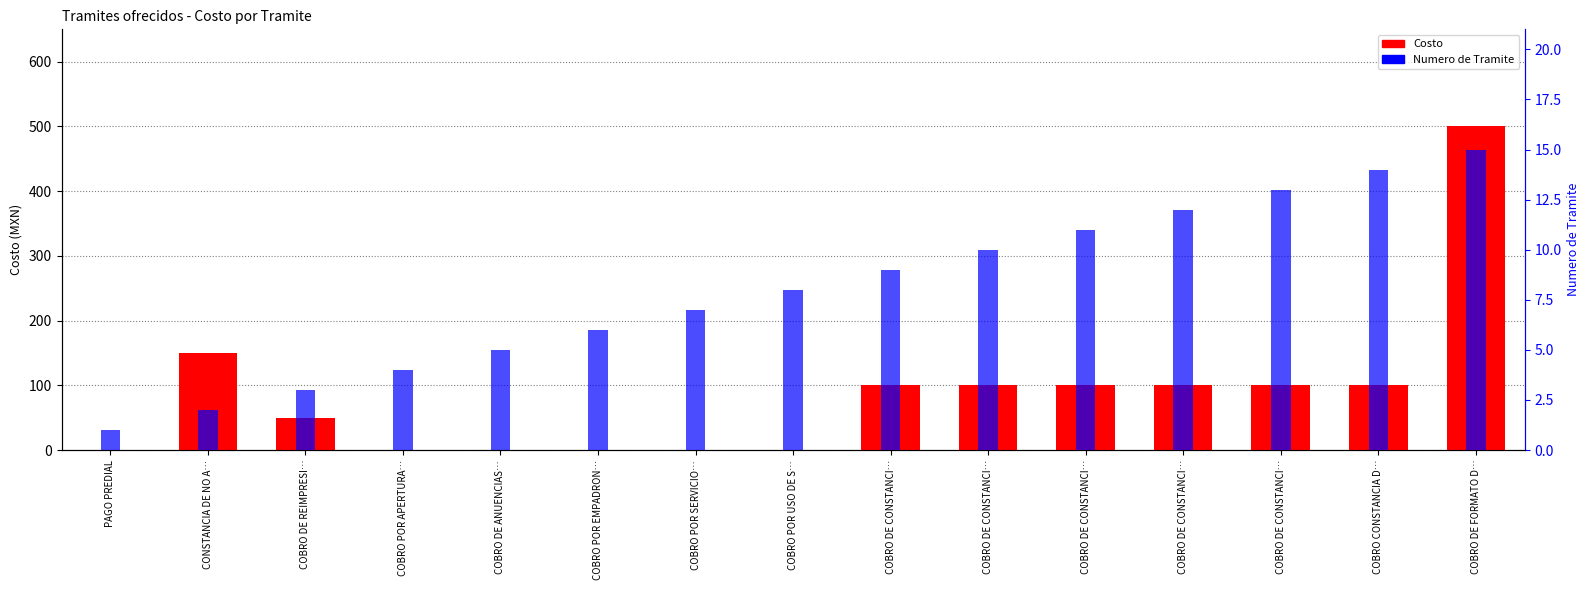

What is the difference between the maximum and second lowest values in the Costo series?

500